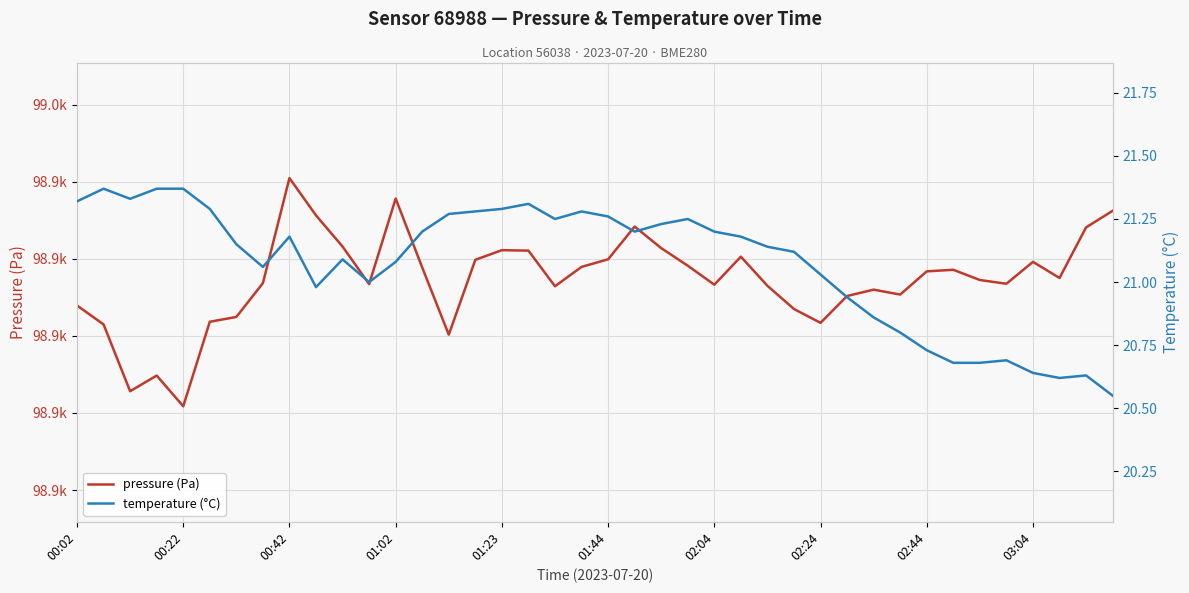

Which series changed the most between 19 and 39?

pressure (Pa)